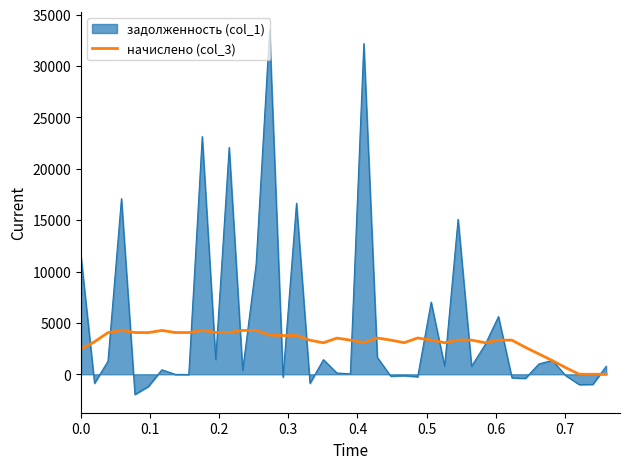

What is the minimum value shown in the chart?

-1969.6